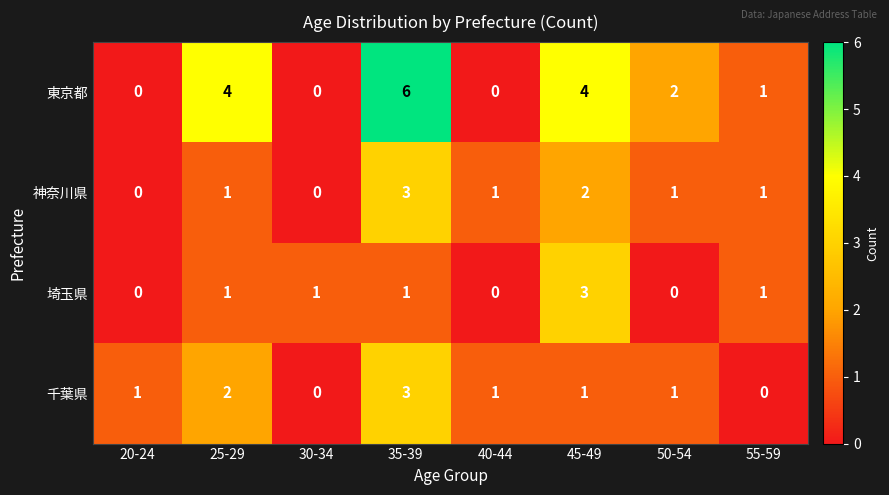

Which series has the largest range (max minus min)?

東京都